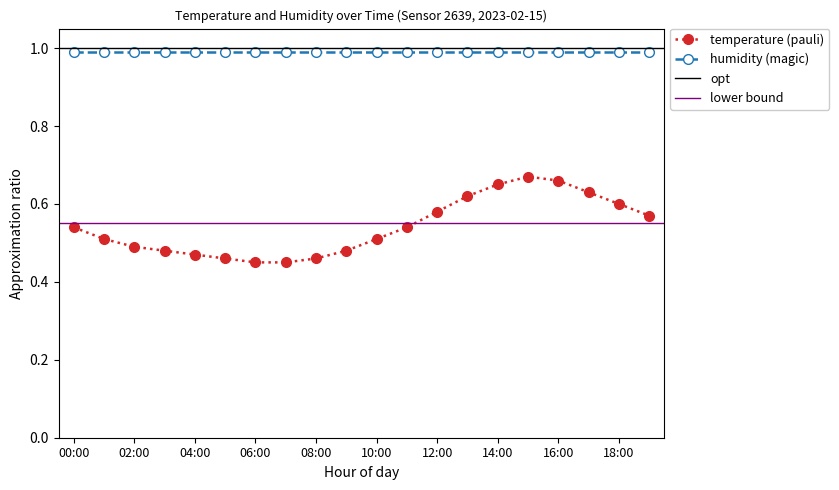

What is the sum of all values?

10.8